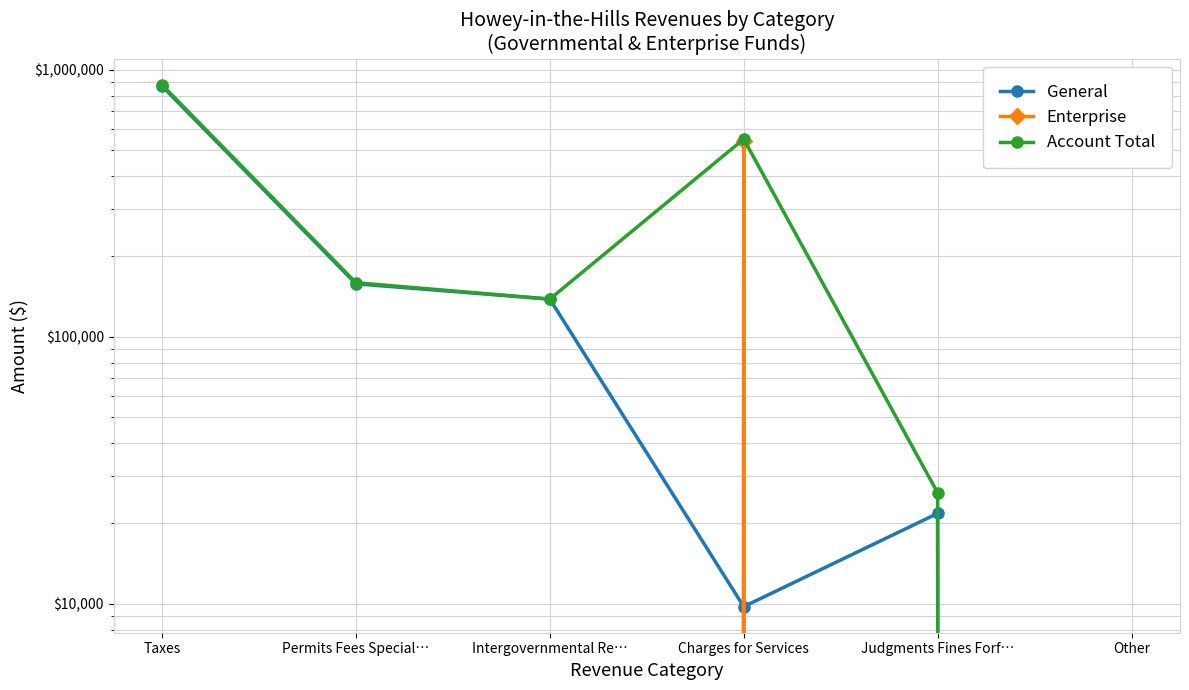

Which category has the lowest value in the Enterprise series?

Taxes